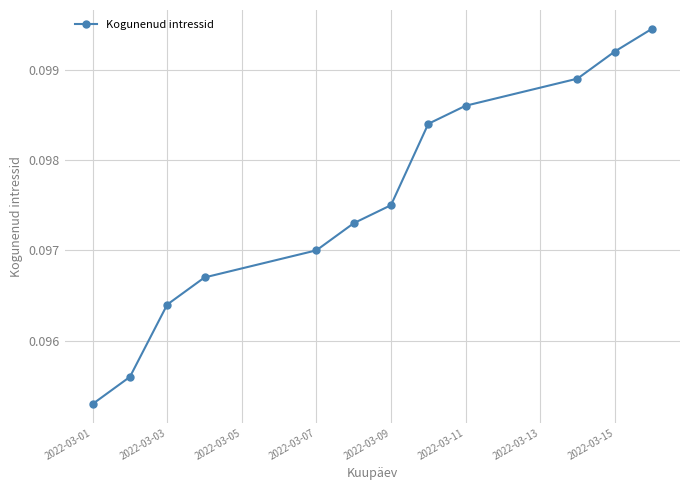

Count the values in the range 0 to 1.

12